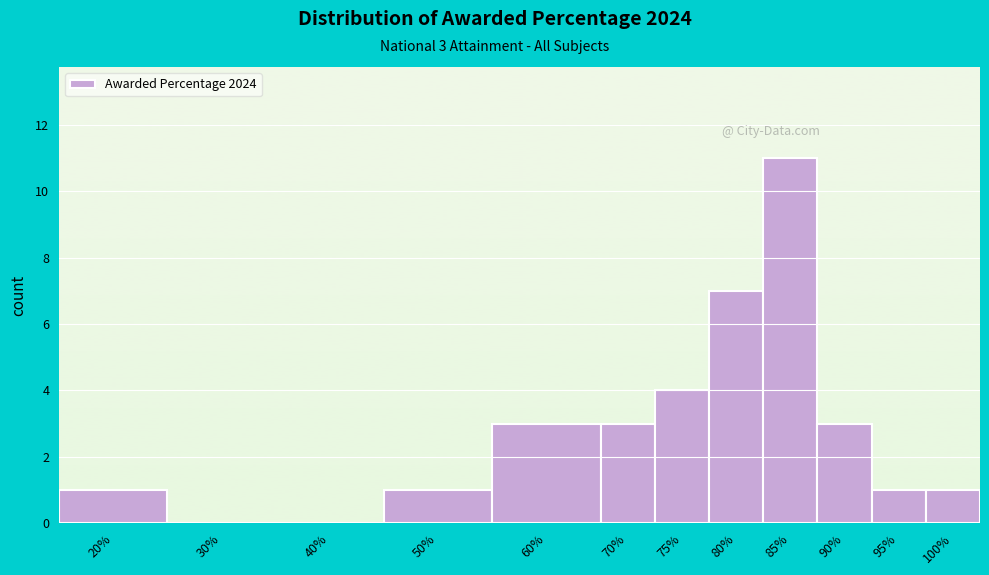

Reading right to left, extract all data points from this chart.

100%=1	95%=1	90%=3	85%=11	80%=7	75%=4	70%=3	60%=3	50%=1	40%=0	30%=0	20%=1